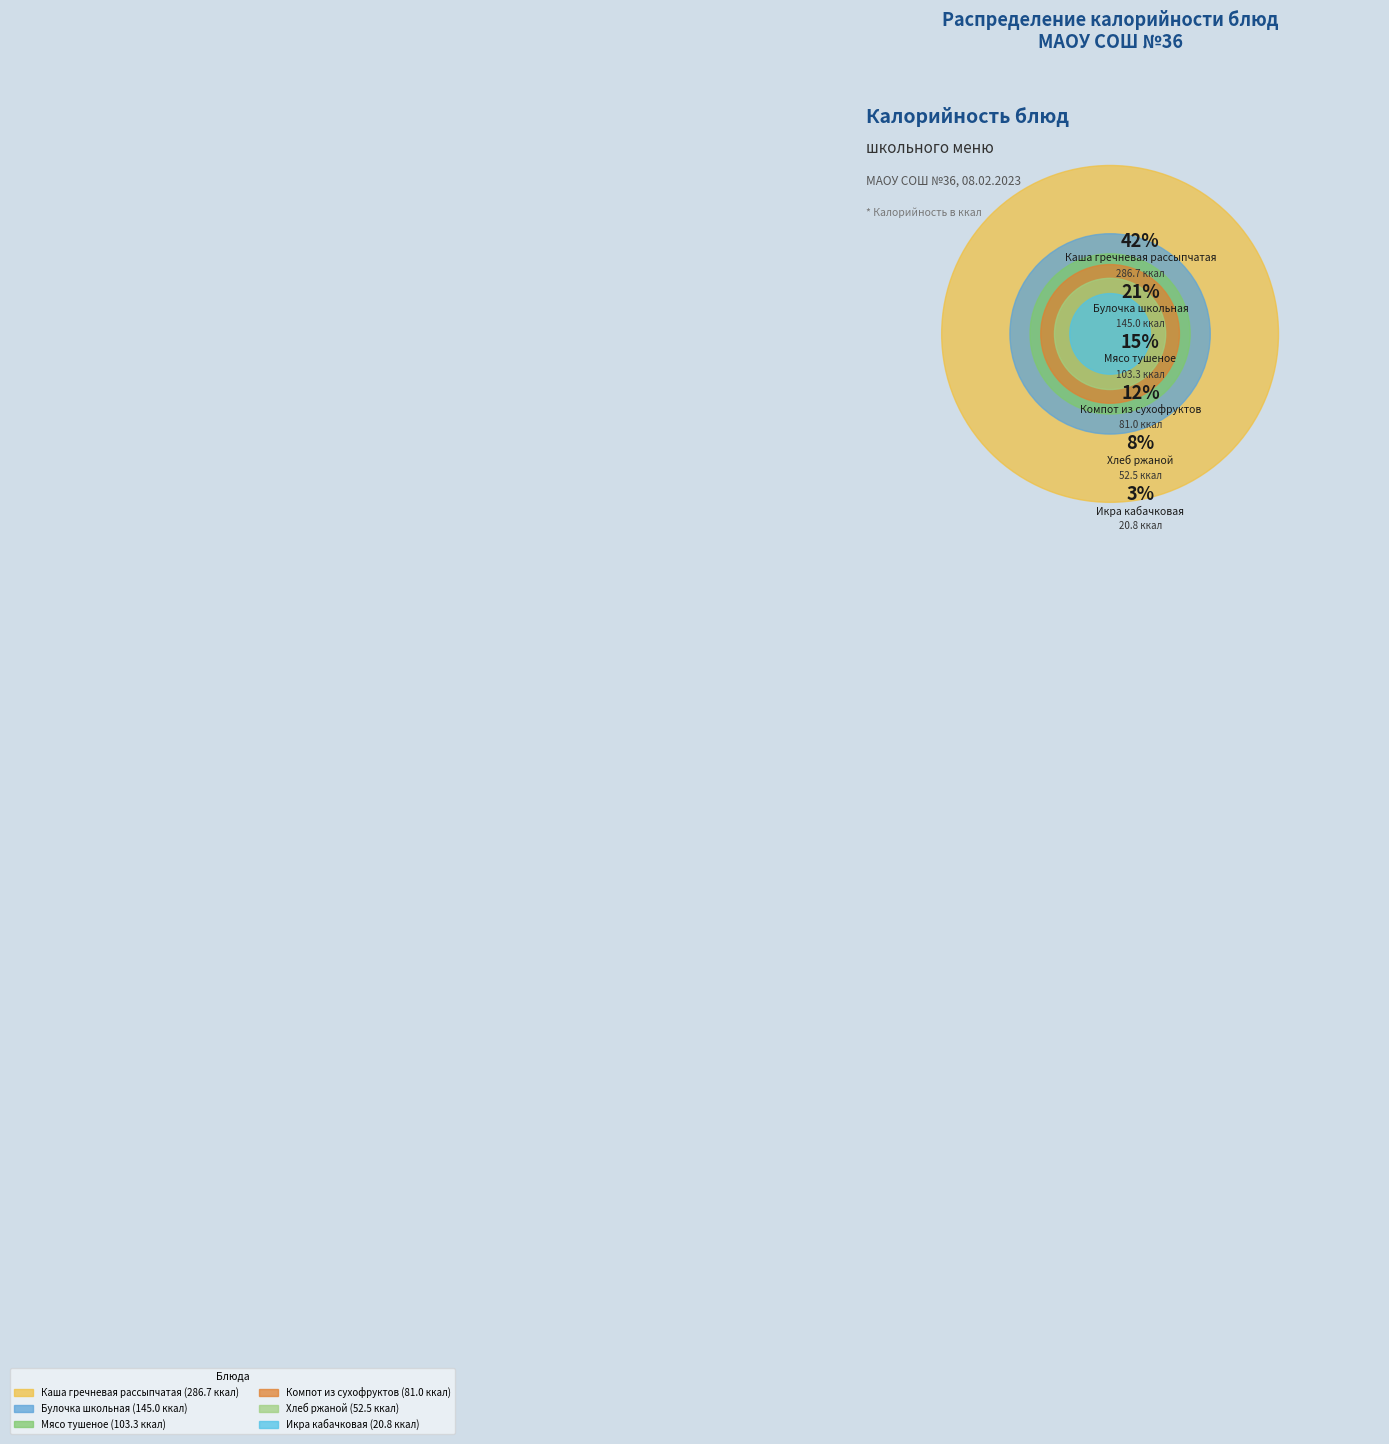

Rank the categories by value from lowest to highest.

Икра кабачковая, Хлеб ржаной, Компот из сухофруктов, Мясо тушеное, Булочка школьная, Каша гречневая рассыпчатая